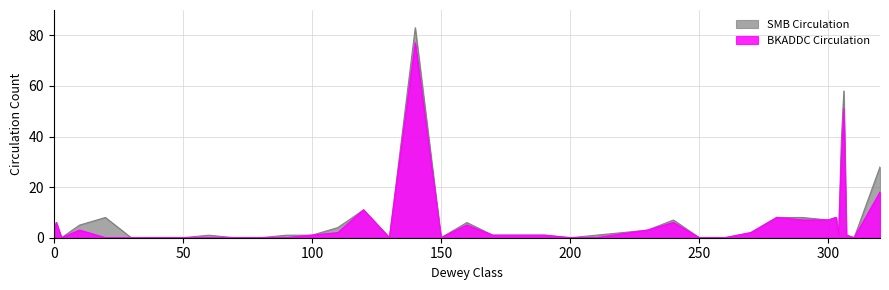

True or false: SMB Circulation and BKADDC Circulation cross at least once.

False